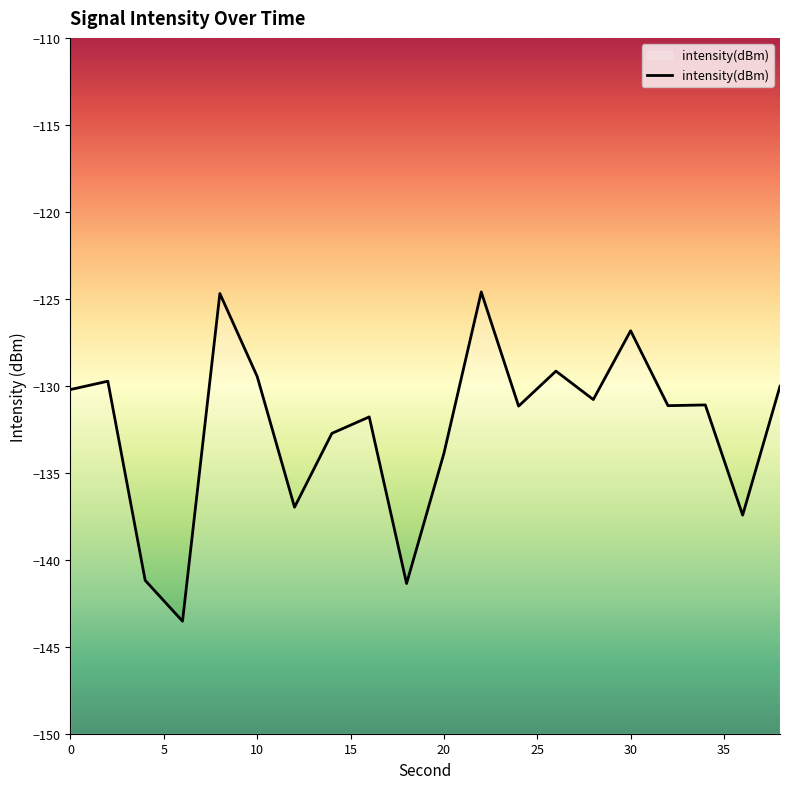

The chart shows a value of -76.2 at 8. True or false?

False